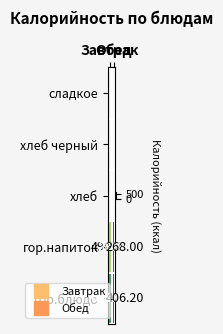

Which series has the largest total across all categories?

гор.блюдо